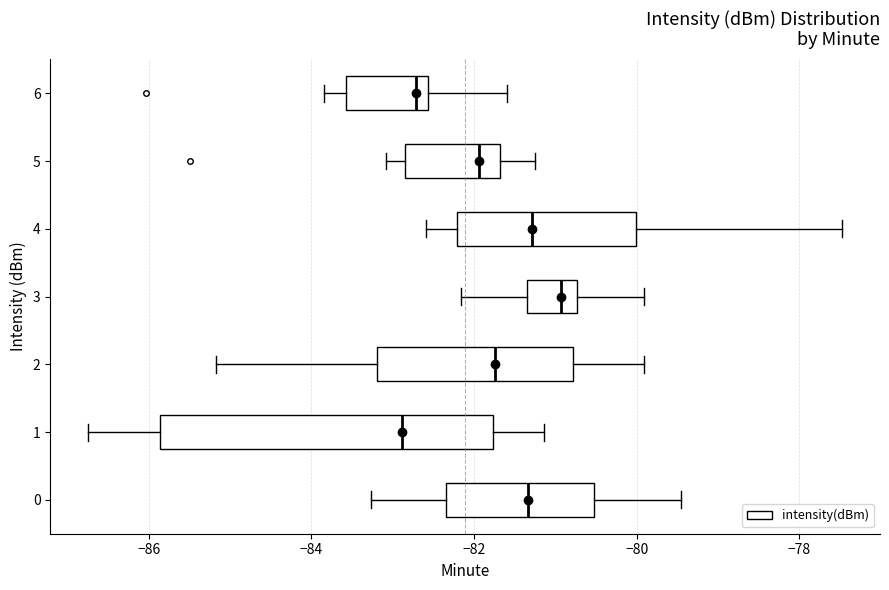

Comparing the boxes themselves (not the whiskers), which one is the widest?

1